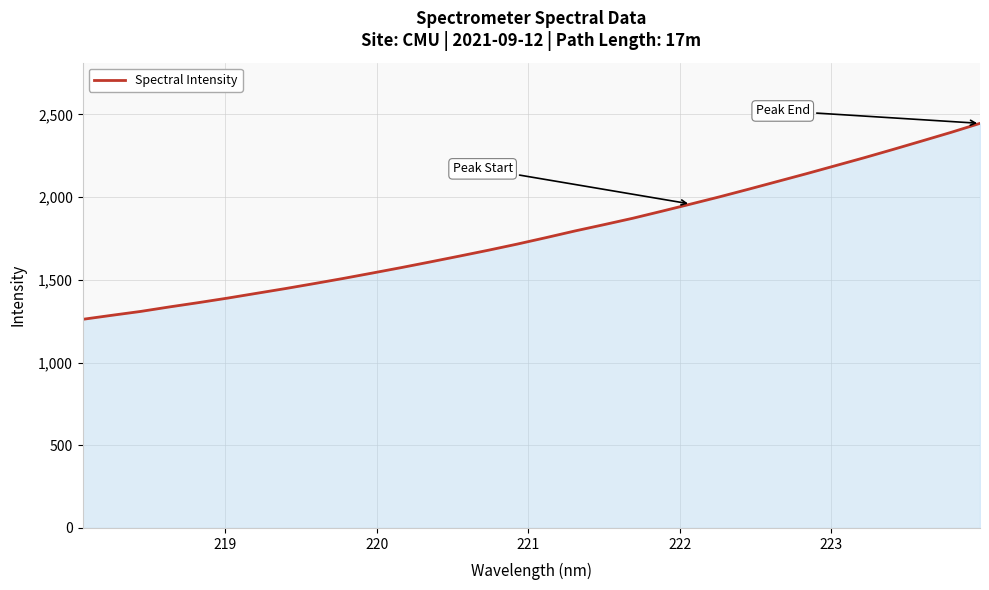

What is the minimum value shown in the chart?

1261.4